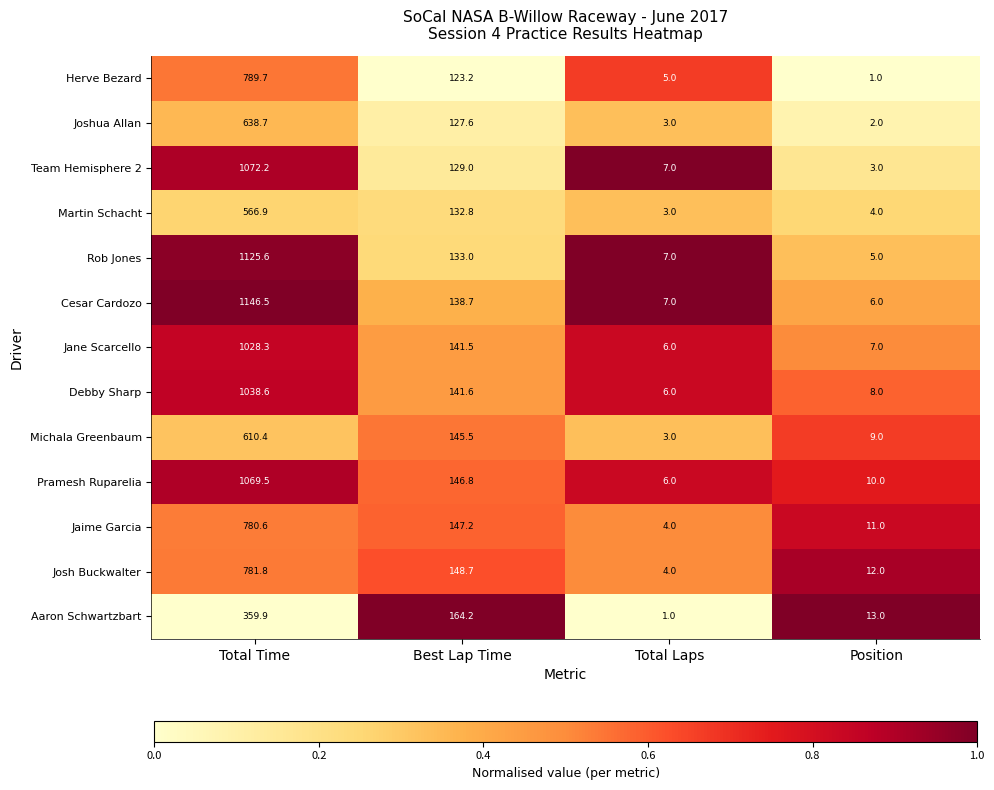

Which series has the largest total across all categories?

Cesar Cardozo